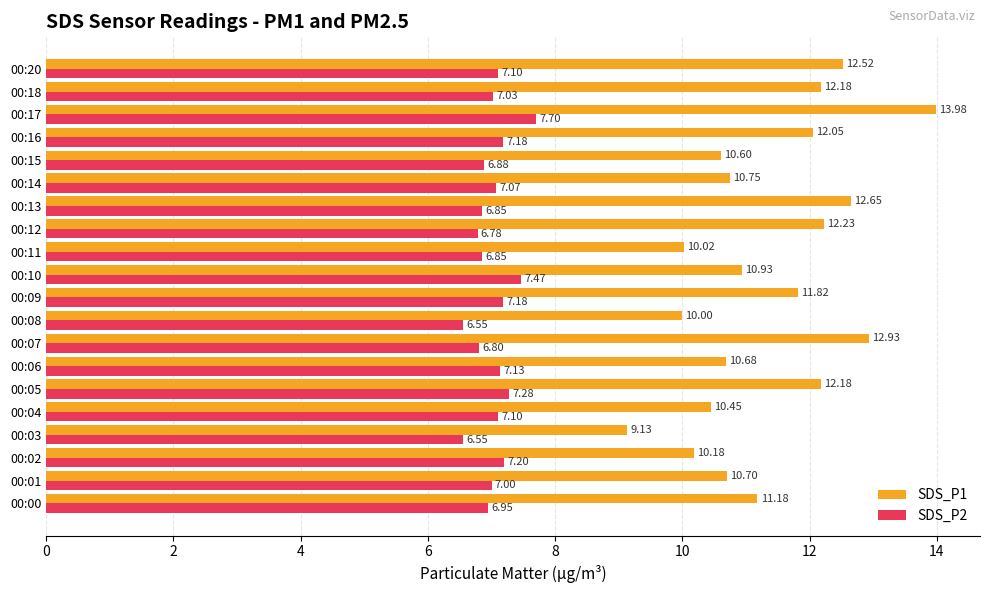

Rank the series by their average value, from lowest to highest.

SDS_P2, SDS_P1